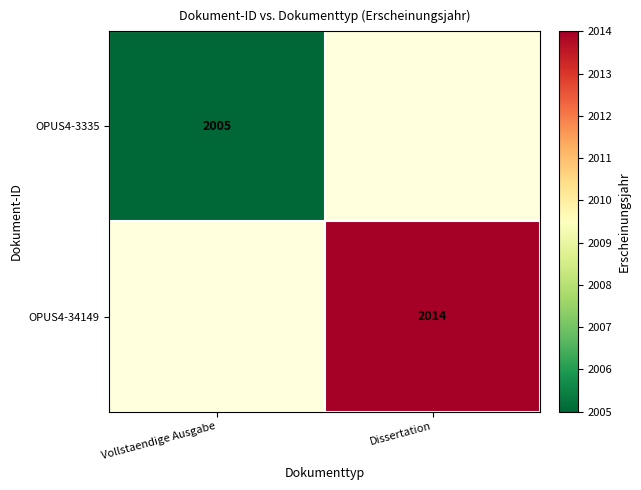

What is the maximum value shown in the chart?

2014.0